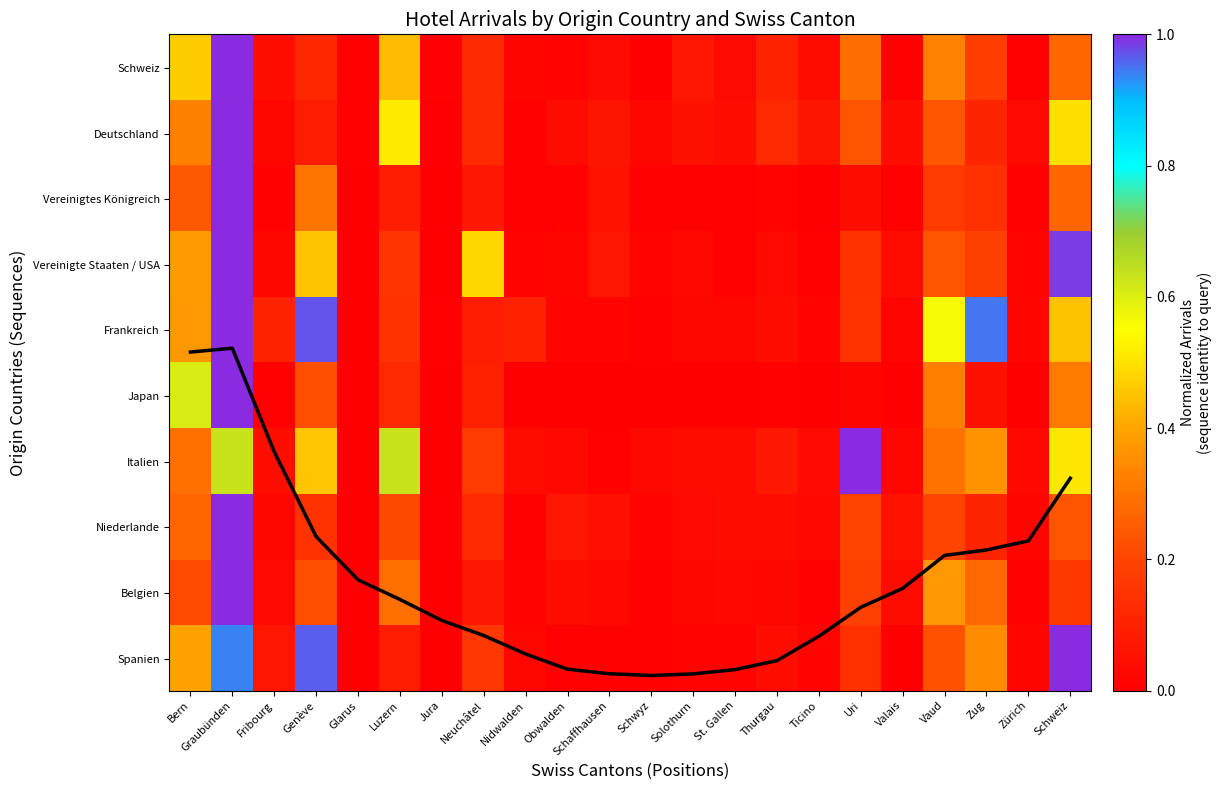

Is this an area chart (filled region under the line)?

No